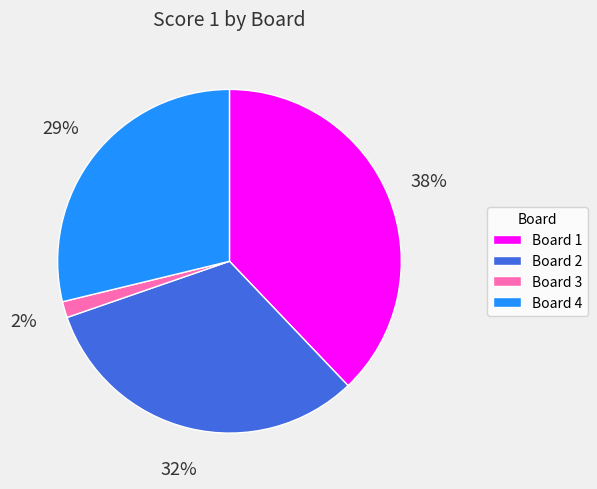

To the nearest percent, what portion does Board 1 represent?

38%